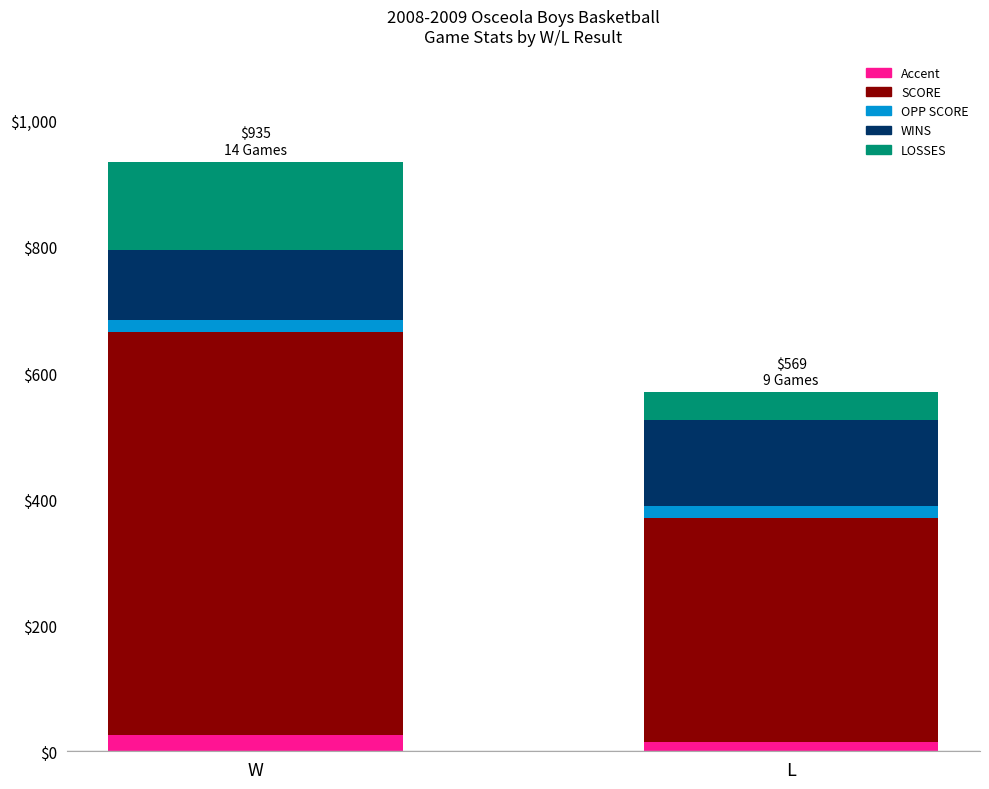

Reading left to right, list the values for the Accent series.

25.6	14.2